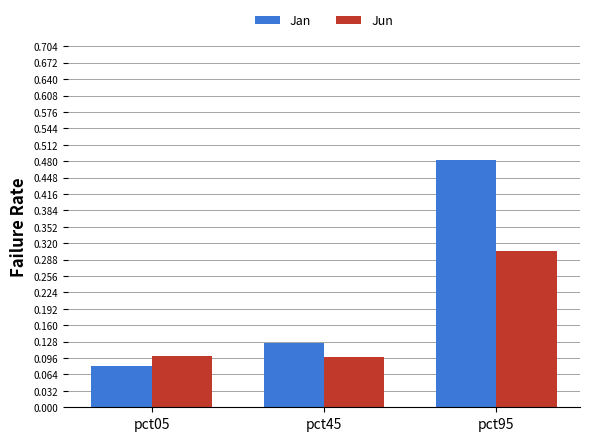

What is the sum of the Jan values at pct95 and pct05?

0.6